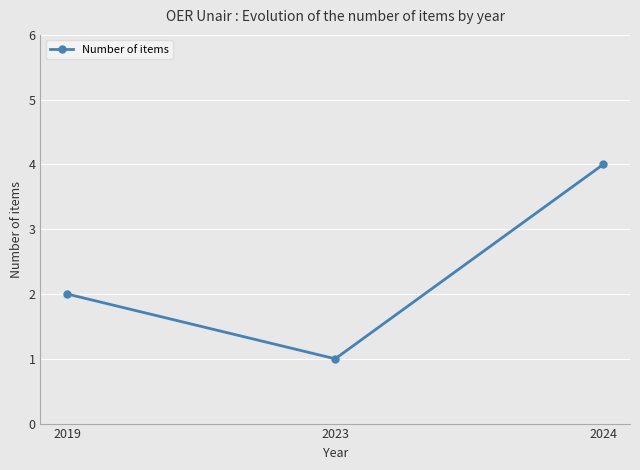

What is the difference between the maximum and minimum values?

3